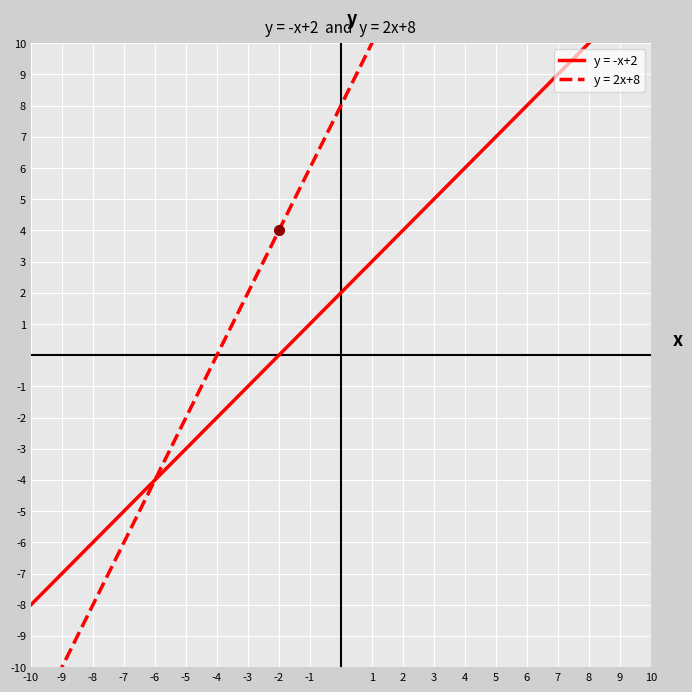

Is it true that y = 2x+8 equals -16 at -10?

False